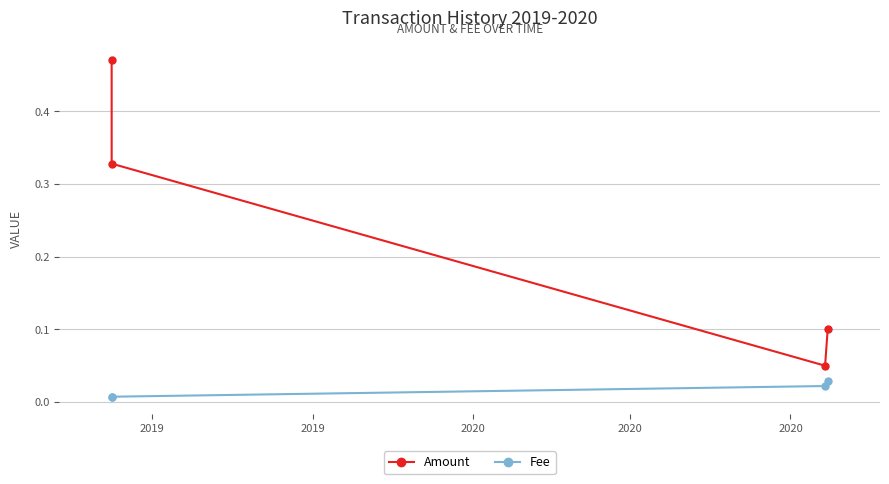

Count the Amount values in the range 0 to 1.

4